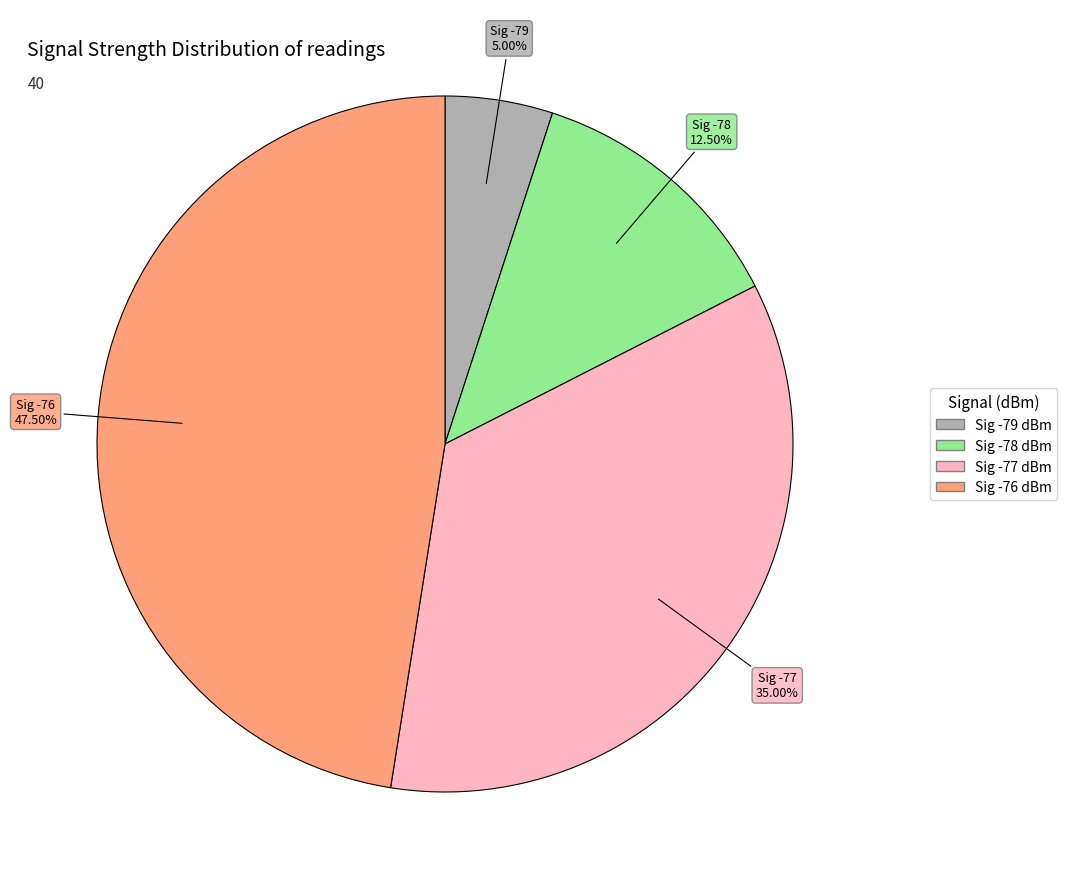

Is there any slice that represents more than half of the pie?

No